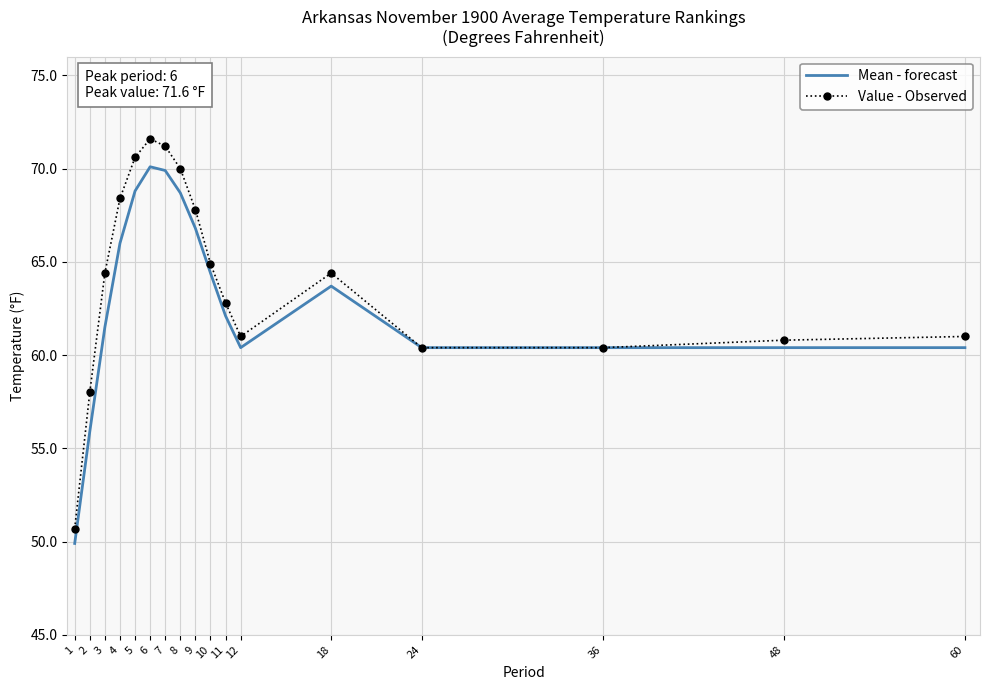

The Mean - forecast series shows 91.1 at 4. True or false?

False